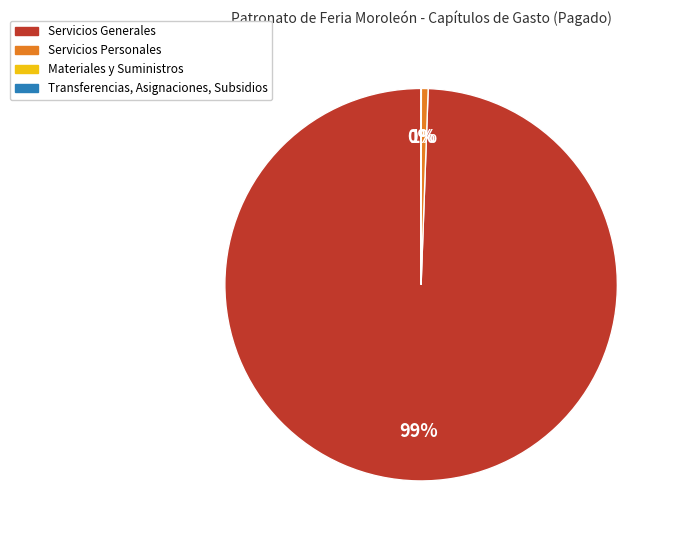

Does any single category account for the majority?

Yes